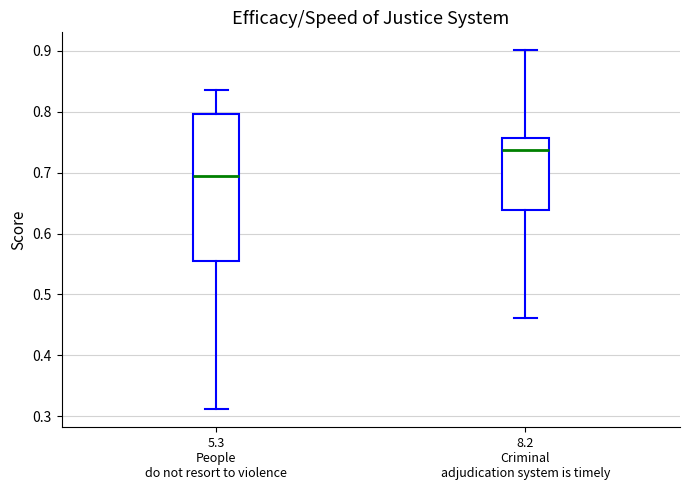

Which box is the tallest, from its lower edge to its upper edge?

5.3 People do not resort to violence